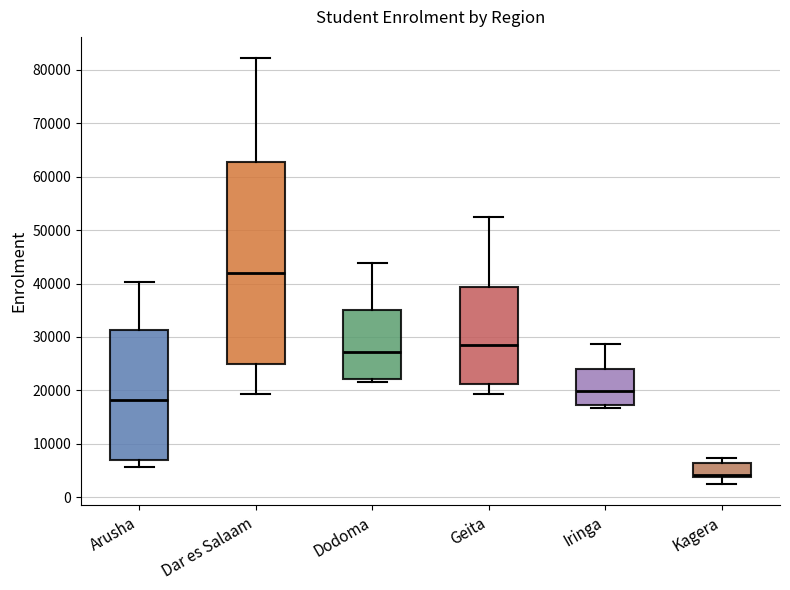

Where does the upper whisker of the box for Dodoma end on the y-axis? The values are not printed on the chart, so give them approximately, as read against the axis.

44000